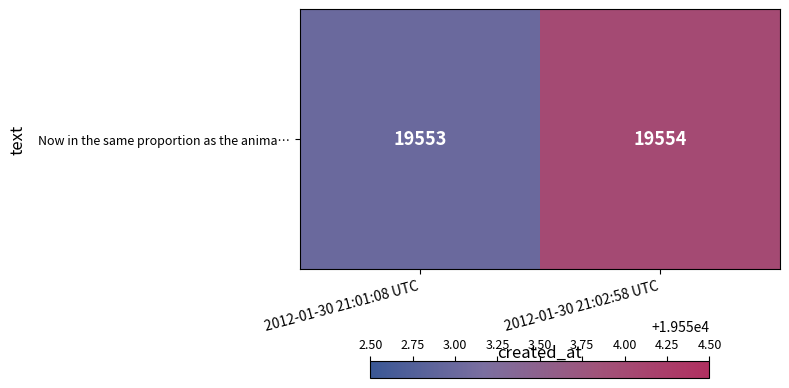

Reading left to right, list all the values displayed in this chart.

19553	19554